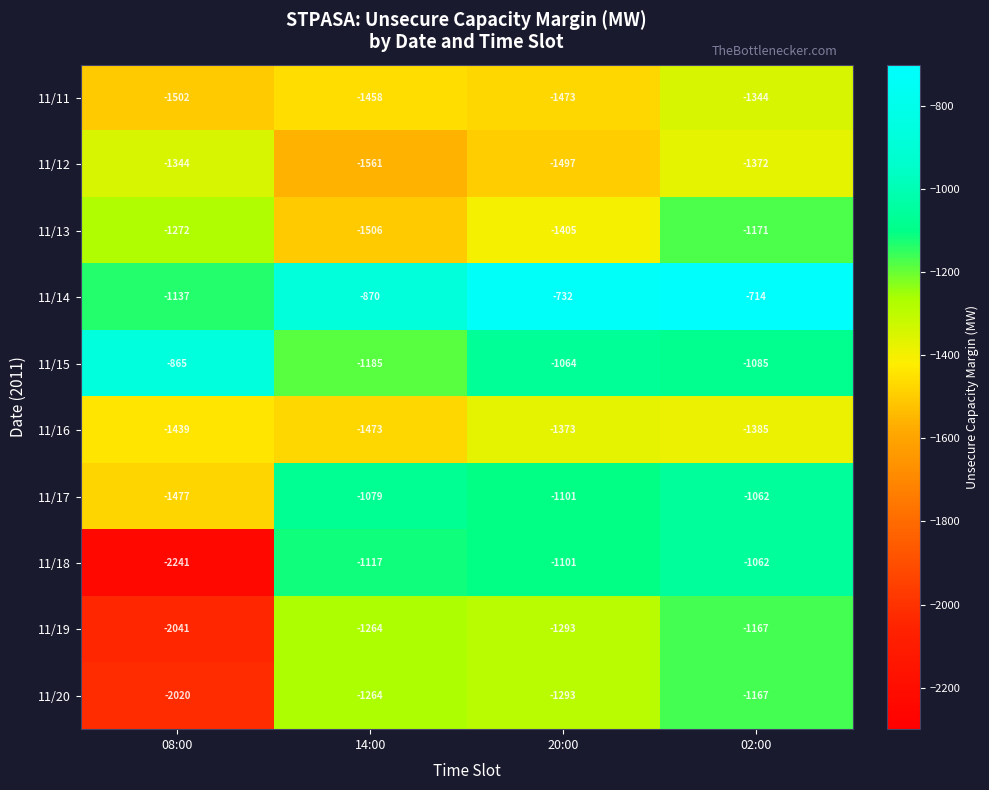

What is the difference between the maximum and minimum values in the 11/15 series?

320